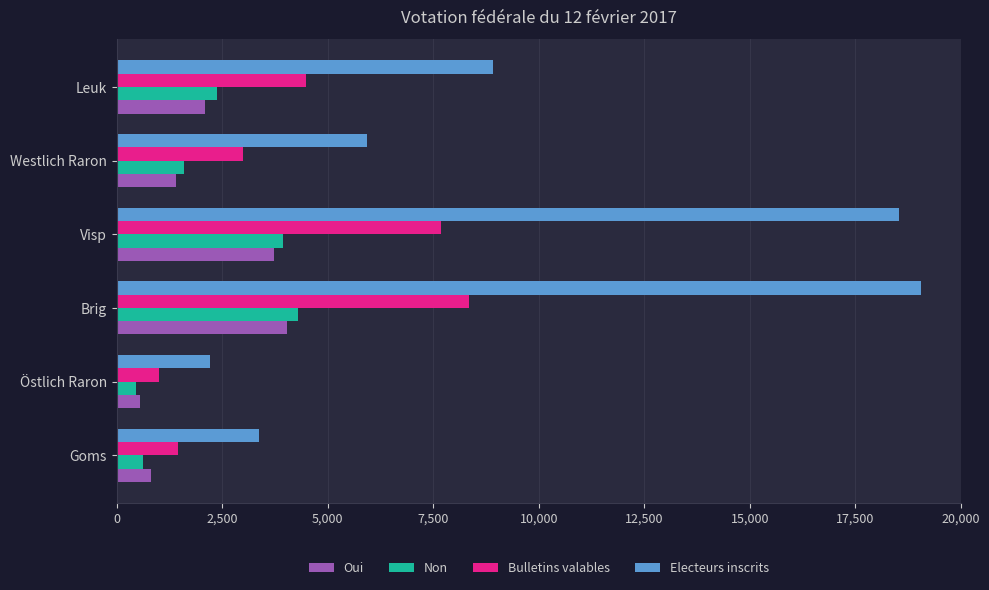

What is the difference between the maximum and second lowest values in the Bulletins valables series?

6897